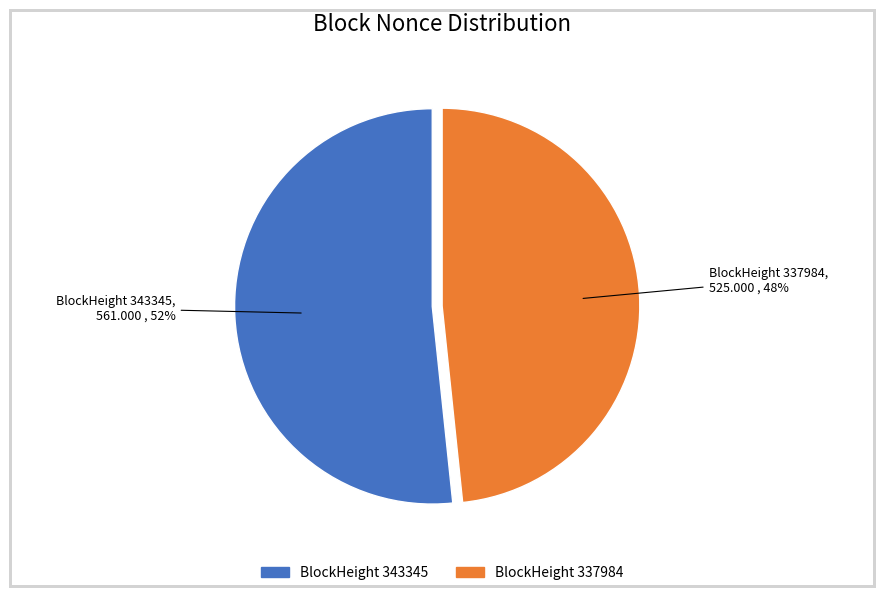

Does any single category account for the majority?

Yes